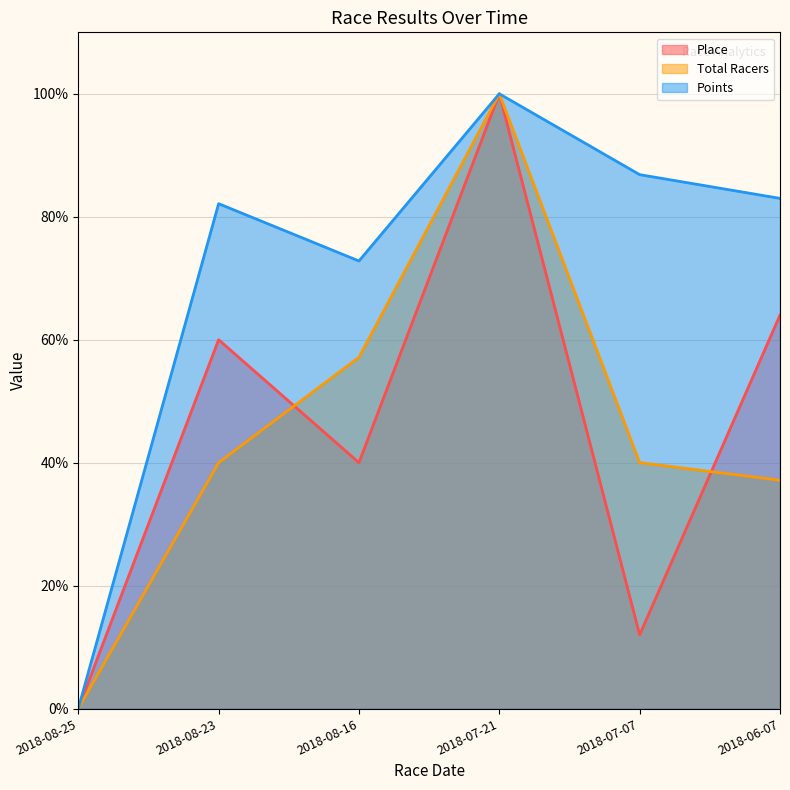

What is the difference between the Place values at 2018-07-07 and 2018-06-07?

52.0